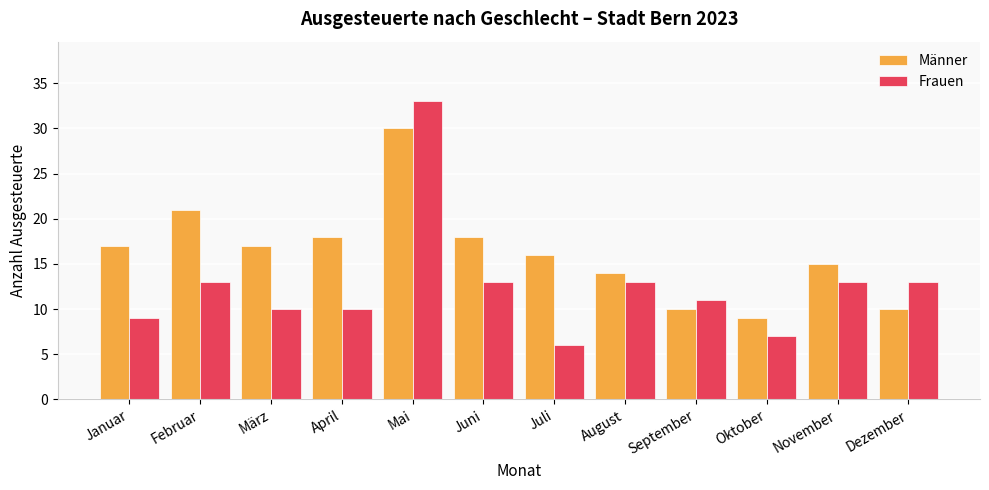

What is the label of the 12th bar from the left?

Dezember